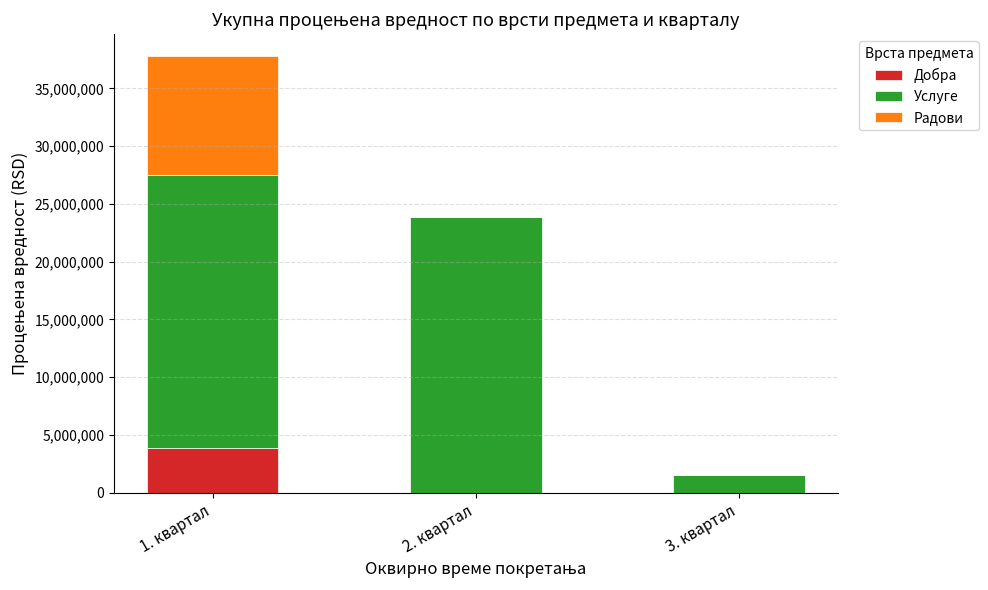

At which category is the sum across all series the highest?

1. квартал